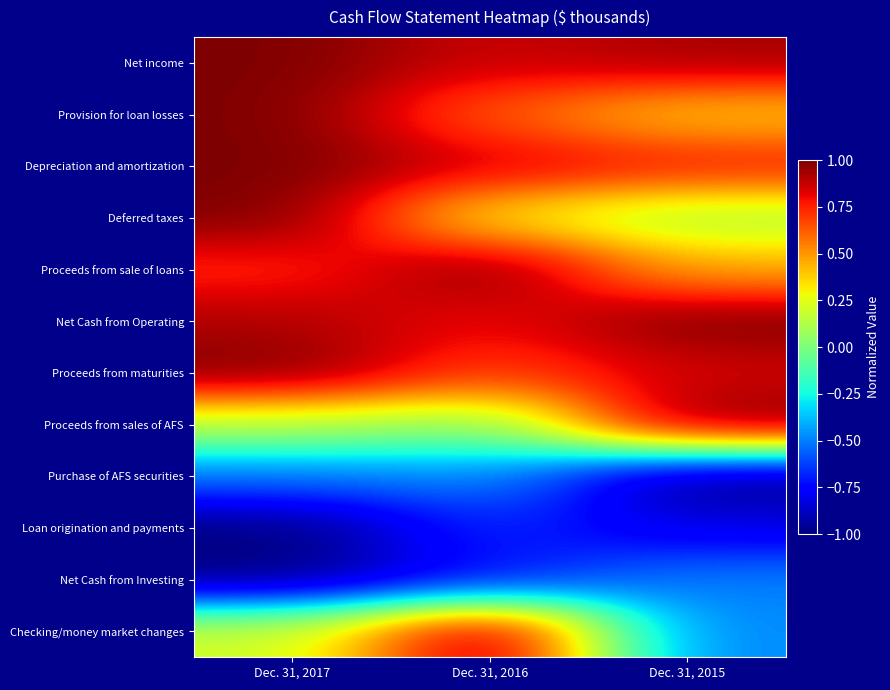

What is the total value across all series at Dec. 31, 2017?

4.5